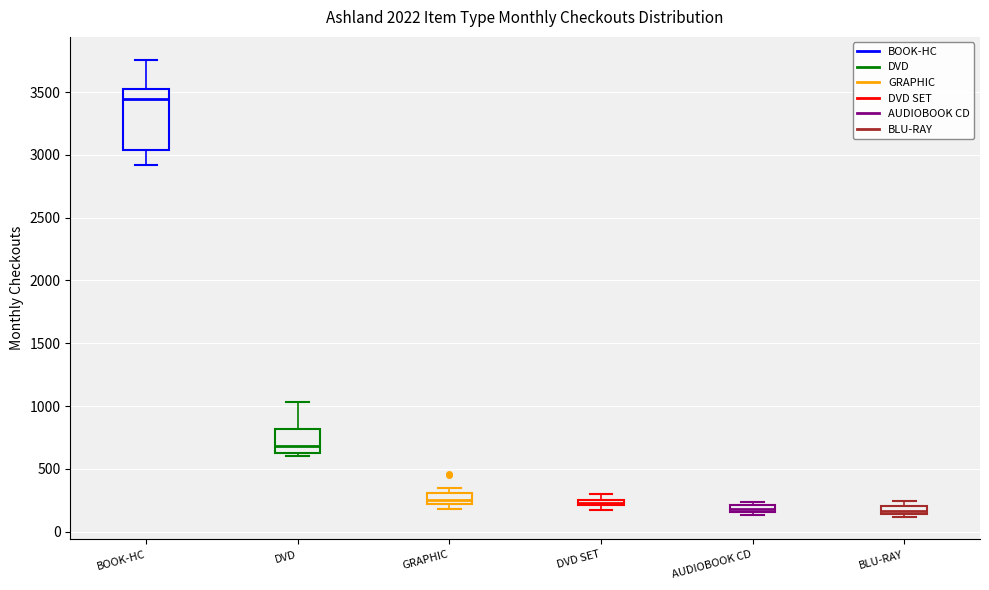

Which box has the highest median line?

BOOK-HC